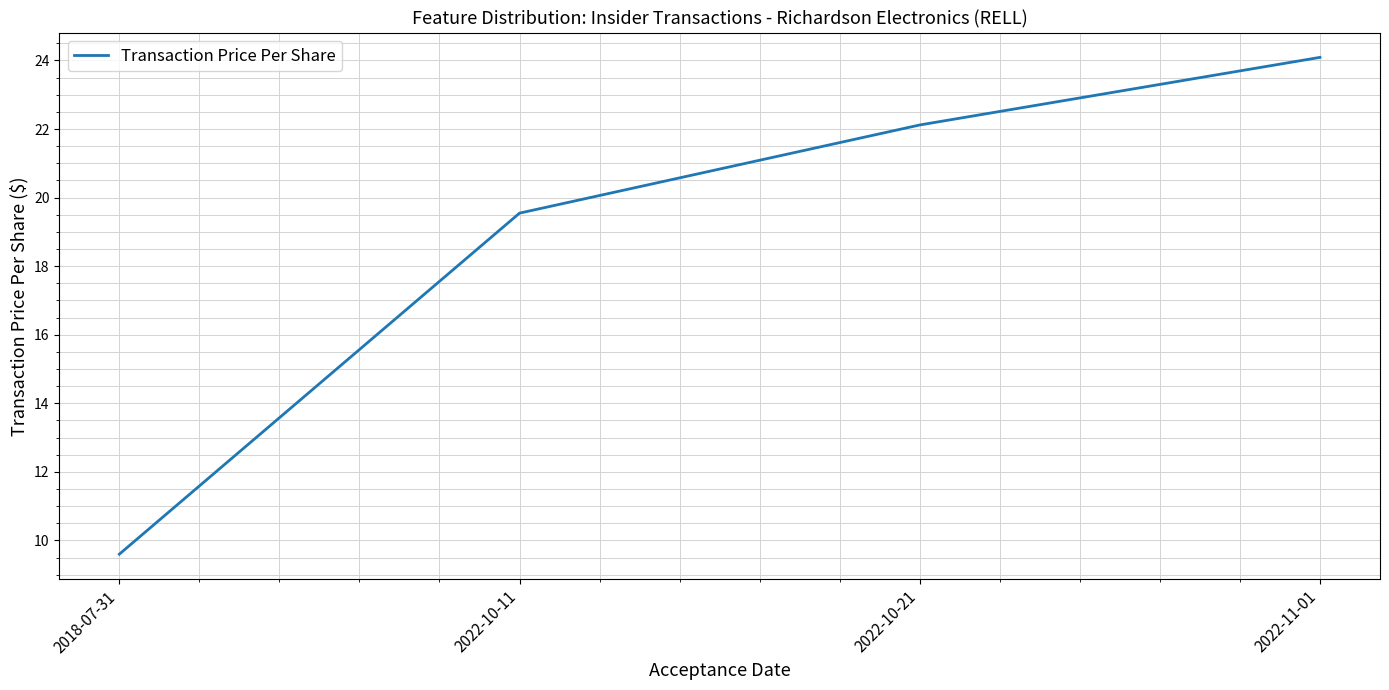

What is the sum of the values at 2022-10-11 and 2018-07-31?

29.1